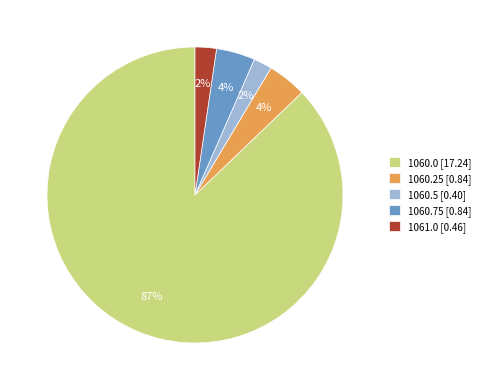

Which category has the biggest portion of the pie?

1060.0